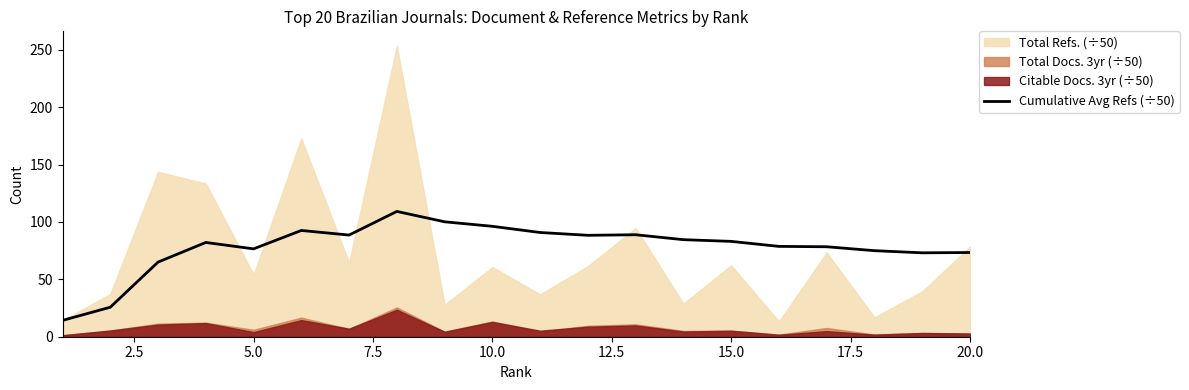

Does the chart display data point markers on the line(s)?

No